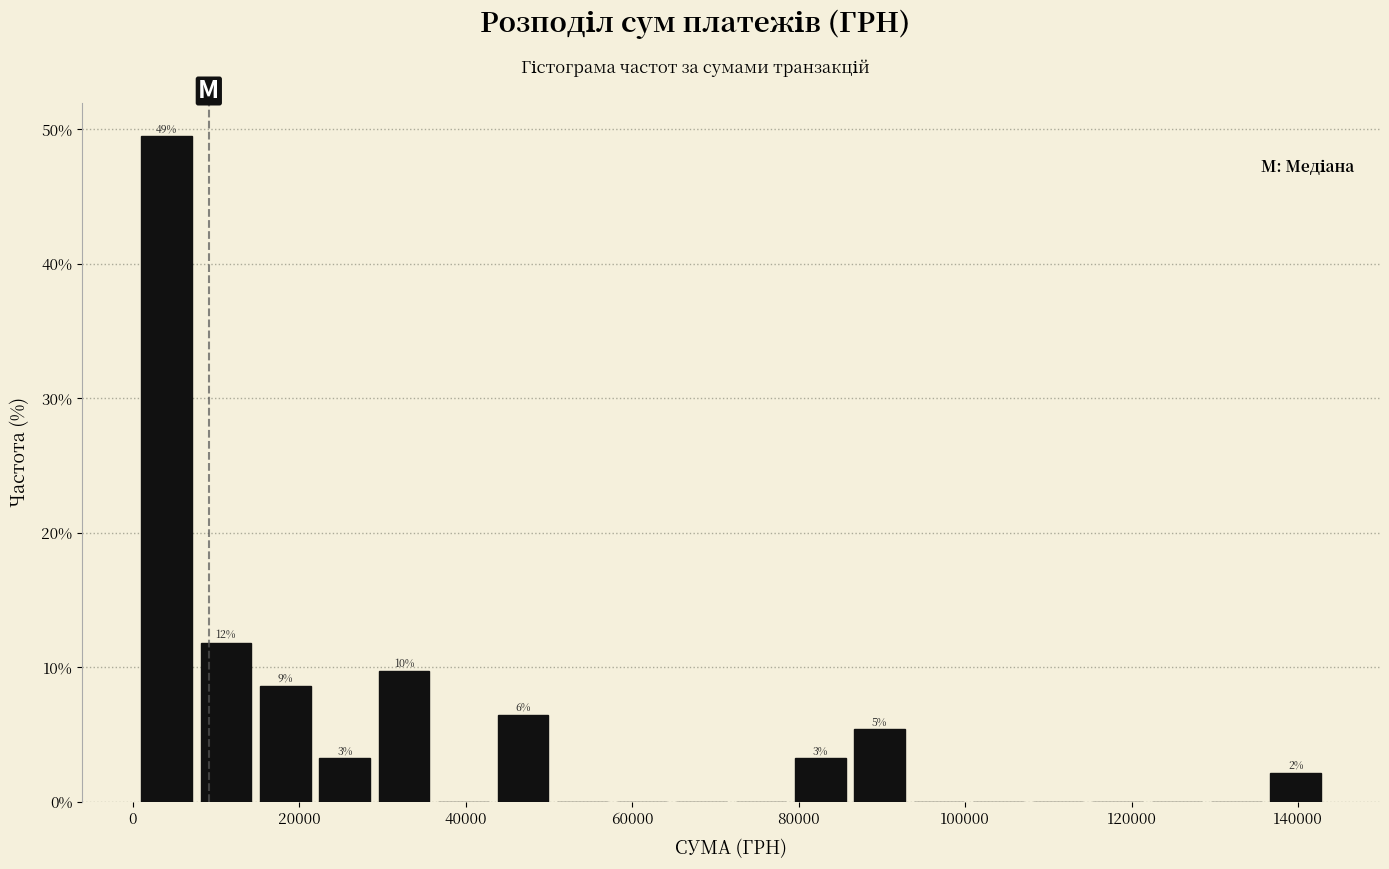

Read against the x-axis, roughly where is the centre of the tallest bar?

4000